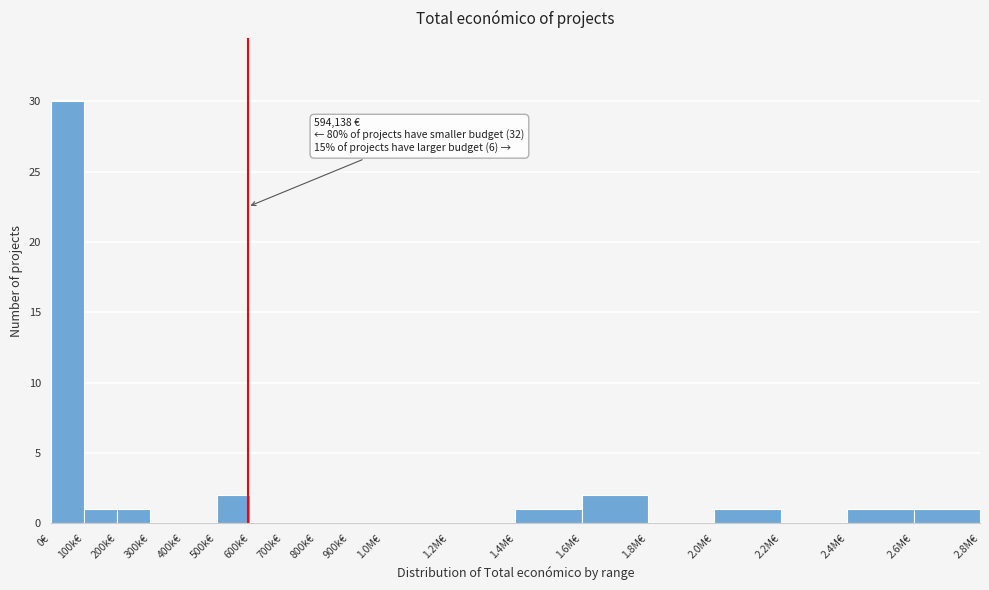

Reading right to left, list all the values displayed in this chart.

2.6M€=1	2.4M€=1	2.2M€=0	2.0M€=1	1.8M€=0	1.6M€=2	1.4M€=1	1.2M€=0	1.0M€=0	900k€=0	800k€=0	700k€=0	600k€=0	500k€=2	400k€=0	300k€=0	200k€=1	100k€=1	0€=30